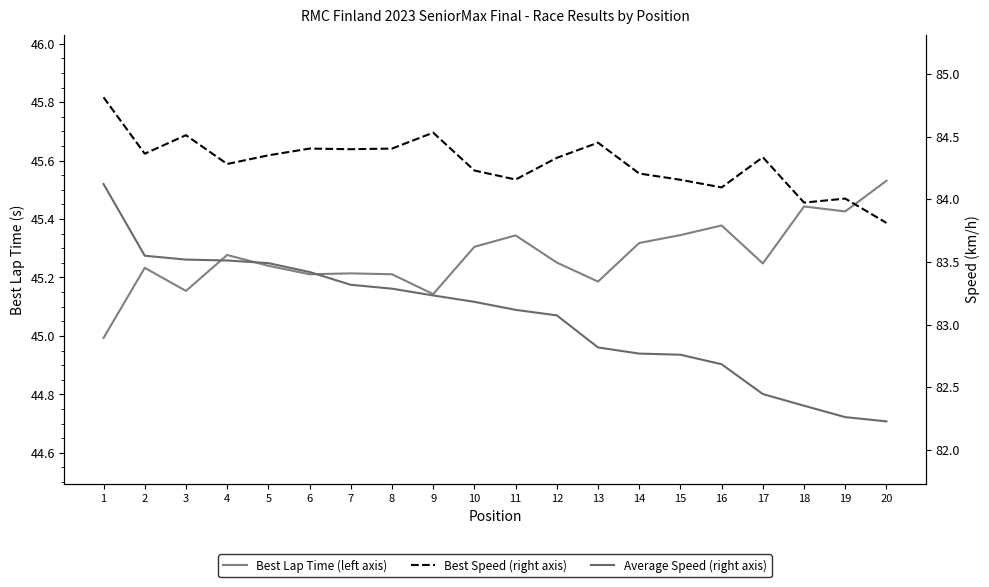

What value does the Best Lap Time (left axis) series have at 13?

45.2